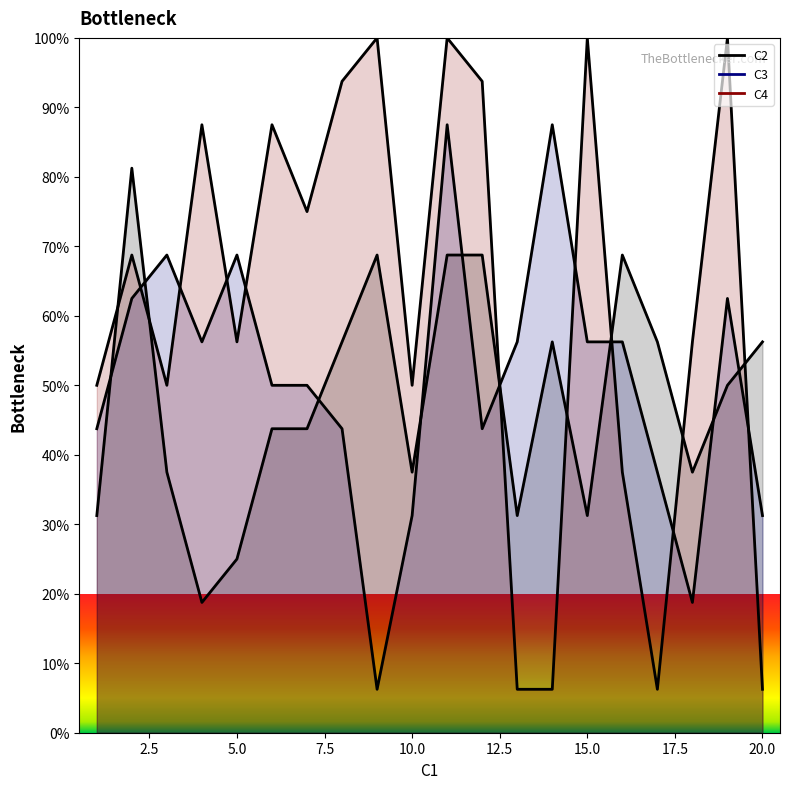

At which category does the chart reach its minimum across all series?

9